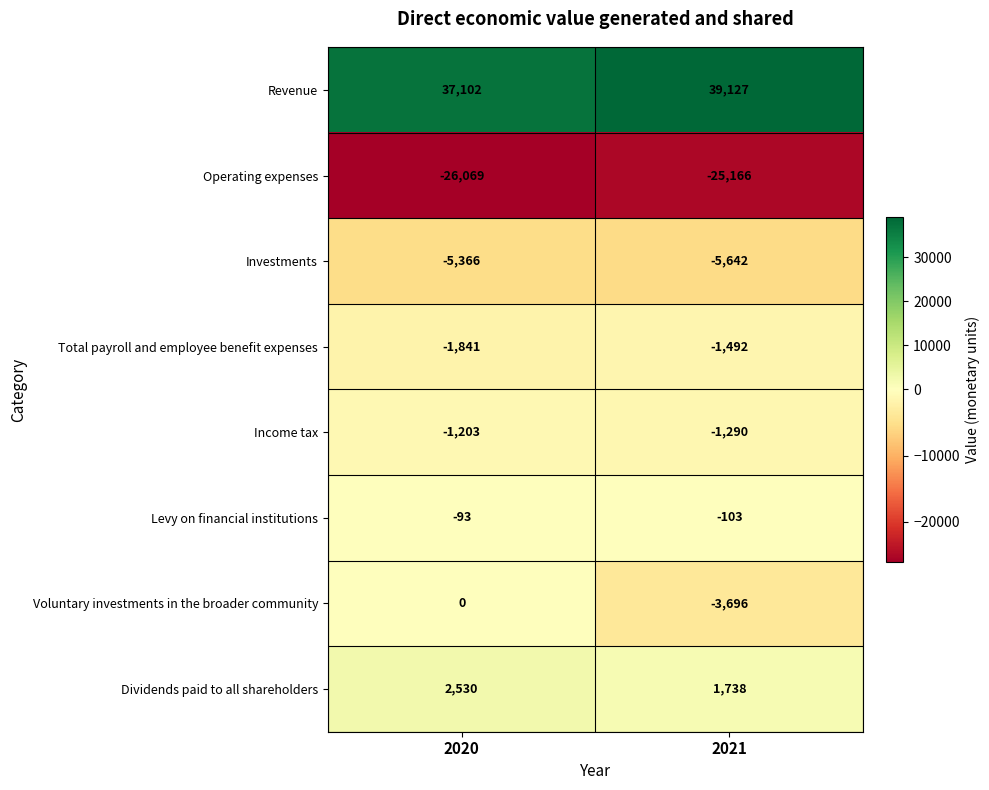

Reading right to left, extract all data points from this chart.

Revenue: 39127	37102
Operating expenses: -25166	-26069
Investments: -5642	-5366
Total payroll and employee benefit expenses: -1492	-1841
Income tax: -1290	-1203
Levy on financial institutions: -103	-93
Voluntary investments in the broader community: -3696	0
Dividends paid to all shareholders: 1738	2530